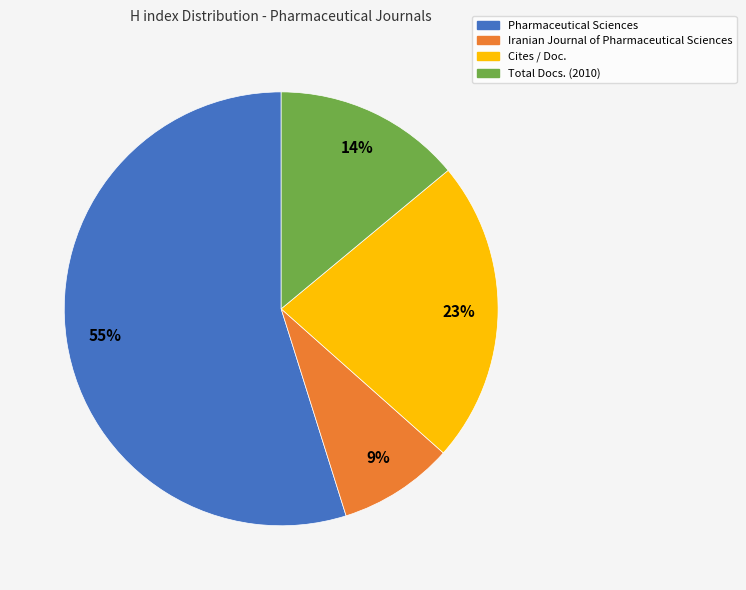

To the nearest percent, what is the combined percentage of Total Docs. (2010) and Iranian Journal of Pharmaceutical Sciences?

23%